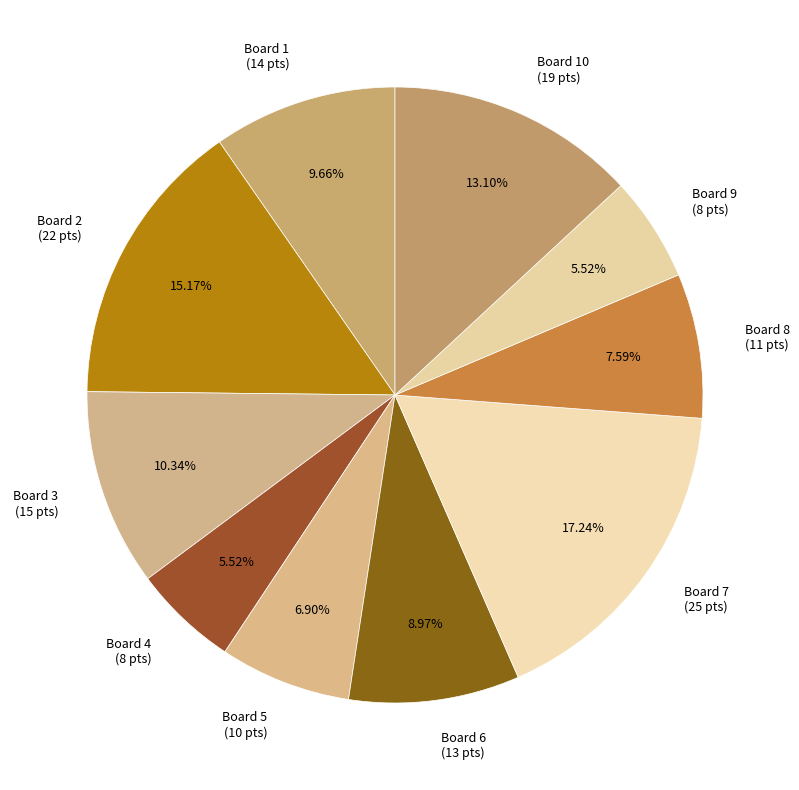

Is there any slice that represents more than half of the pie?

No